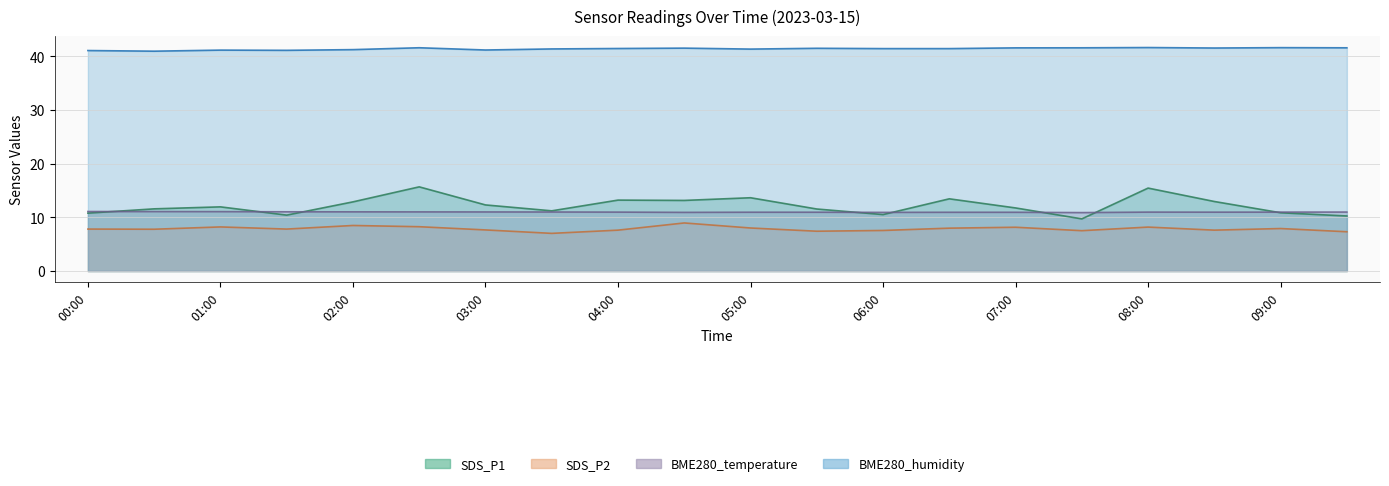

The SDS_P1 series shows 12.0 at 01:00. True or false?

True